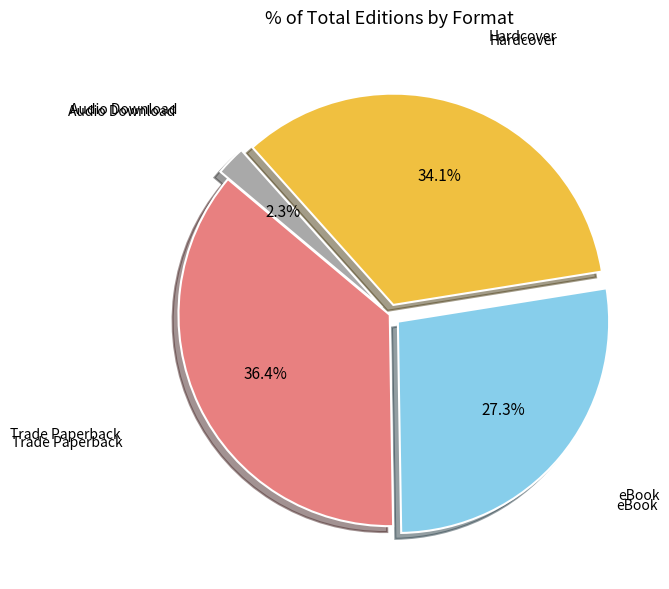

Is there a majority slice in this chart?

No